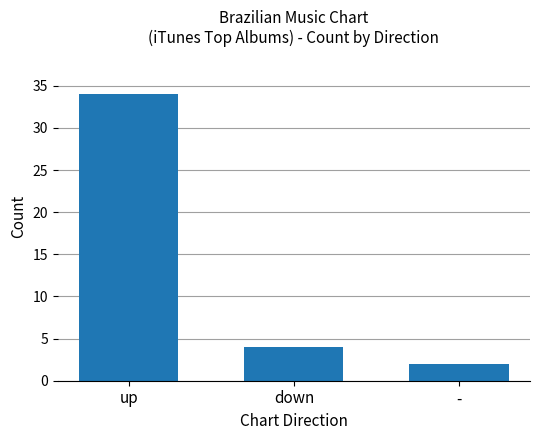

What position from the right is down?

2